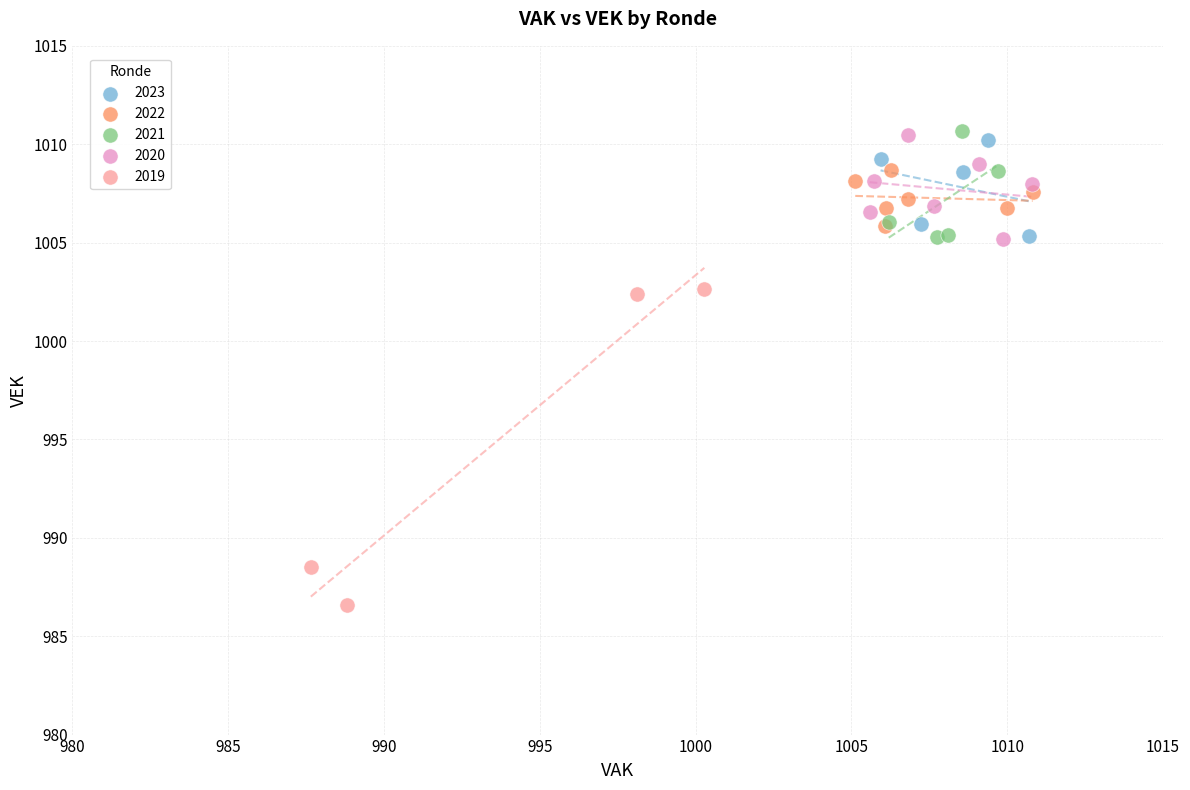

Which series contains the lowest Y value?

2019